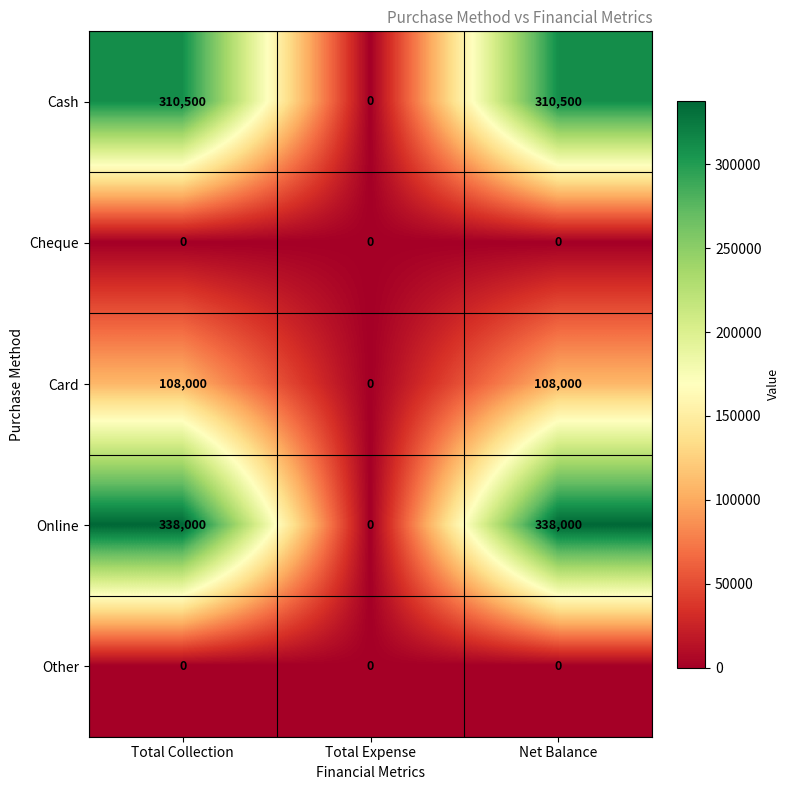

Reading left to right, list all the values displayed in this chart.

Cash: Total Collection=310500	Total Expense=0	Net Balance=310500
Cheque: Total Collection=0	Total Expense=0	Net Balance=0
Card: Total Collection=108000	Total Expense=0	Net Balance=108000
Online: Total Collection=338000	Total Expense=0	Net Balance=338000
Other: Total Collection=0	Total Expense=0	Net Balance=0